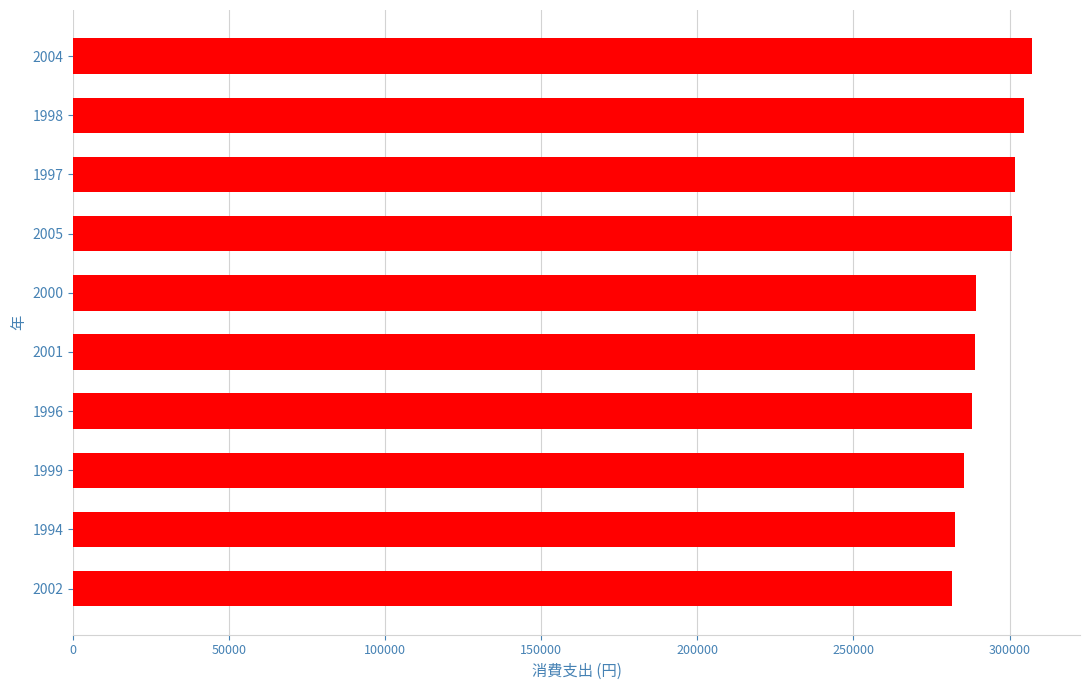

What is the sum of the values at 1997 and 1996?

589482